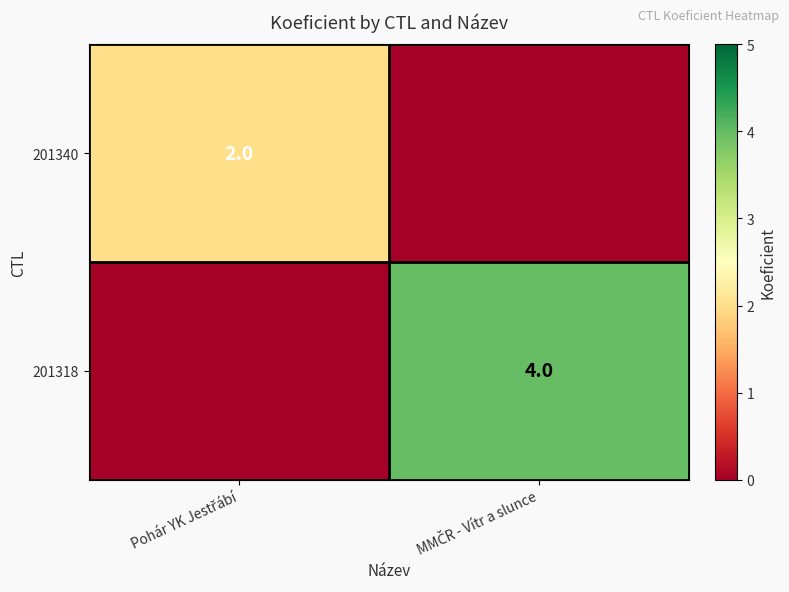

At which label does 201318 reach its peak?

MMČR - Vítr a slunce